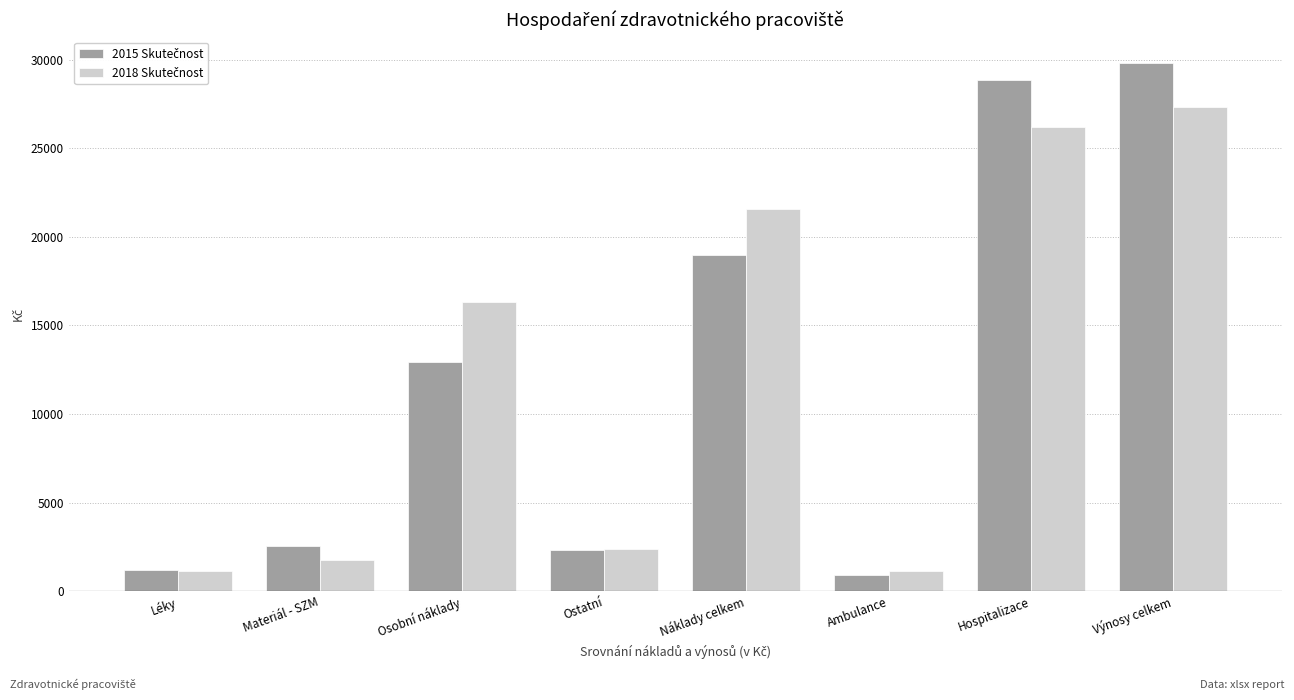

What is the difference between the highest and lowest values at Náklady celkem?

2597.3